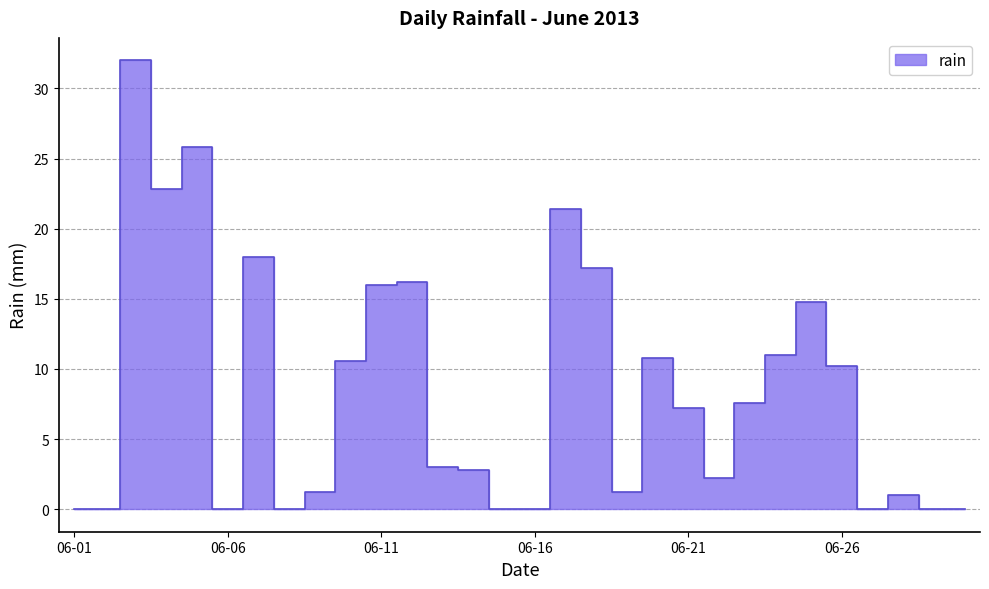

What is the difference between the values at 2013-06-23 and 2013-06-26?

2.6